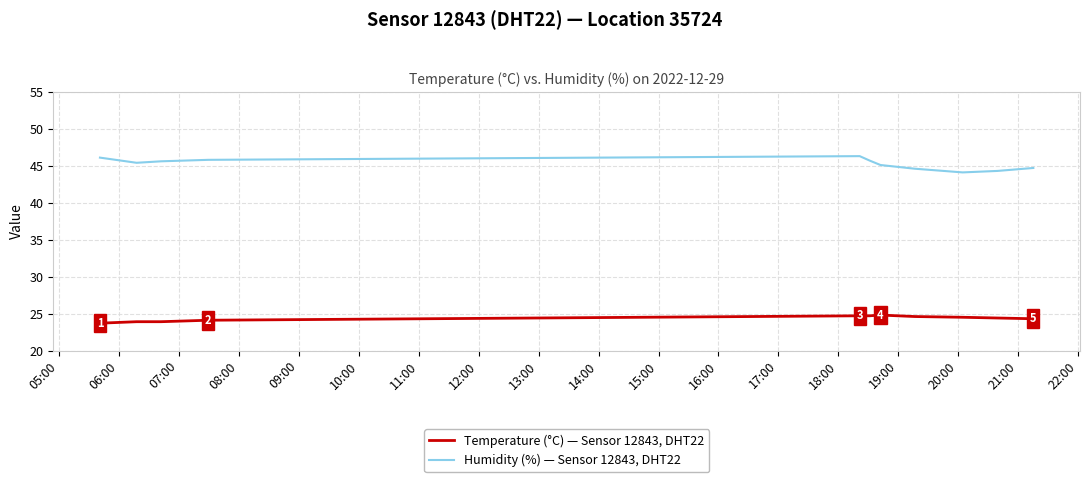

True or false: Humidity (%) — Sensor 12843, DHT22 has more than 2 interior local peaks.

False